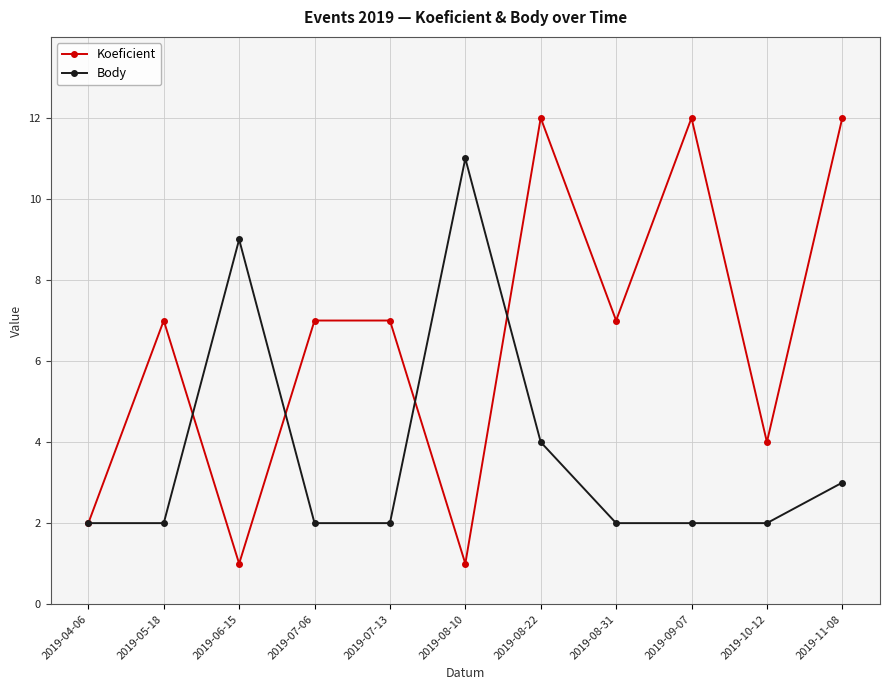

What are all the series names shown in the legend?

Koeficient, Body